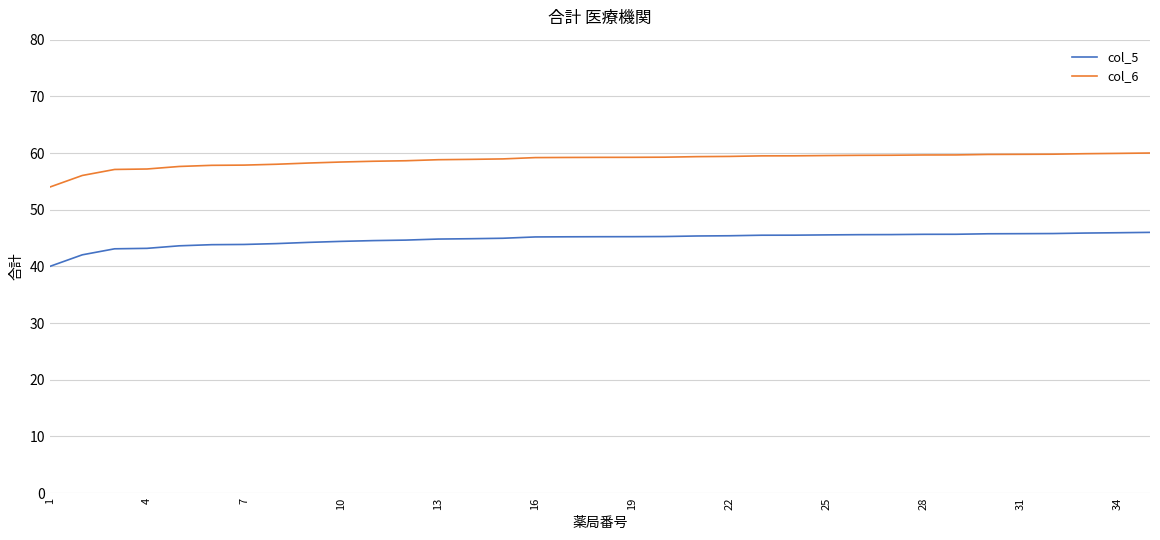

True or false: col_6 and col_5 cross at least once.

False